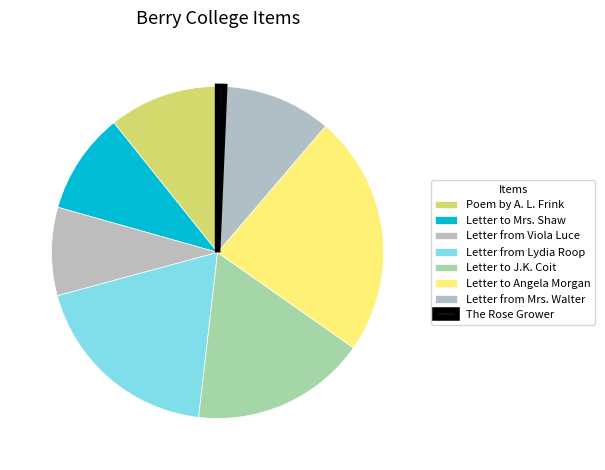

The Letter from Mrs. Walter slice represents 11% of the pie. True or false?

True